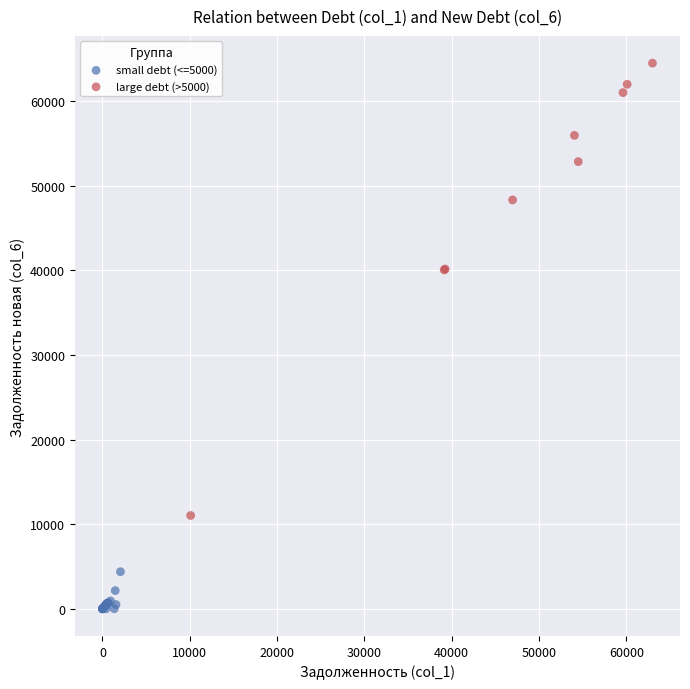

Which series has the widest spread of Y values?

large debt (>5000)